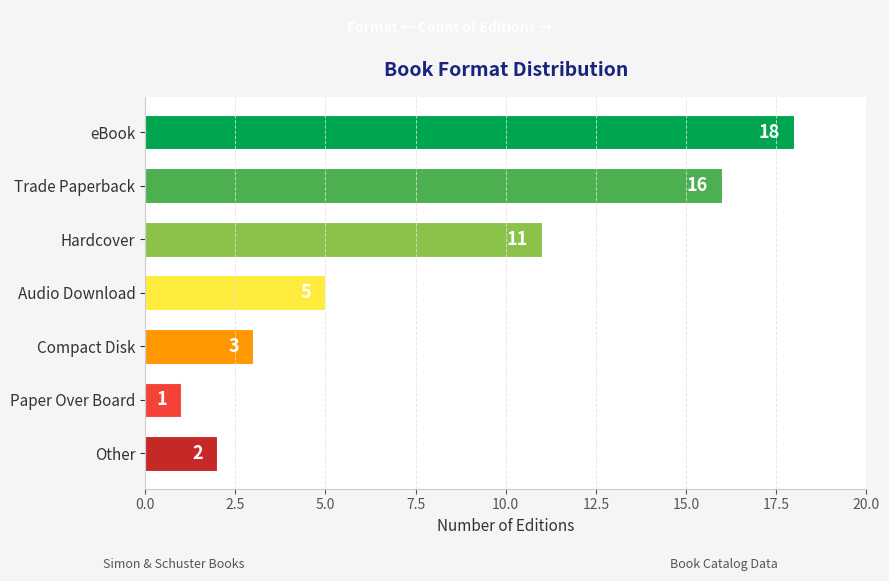

What is the value of the 2nd bar from the top?

16